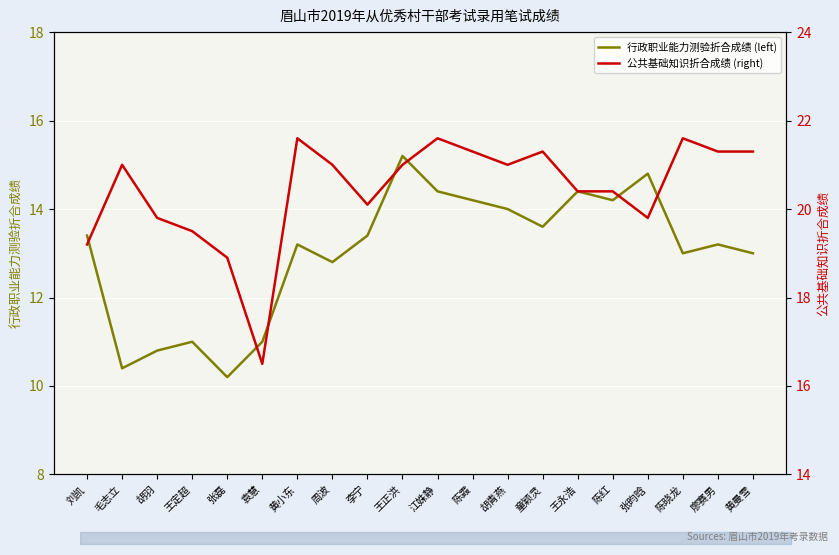

How many interior local peaks does the 公共基础知识折合成绩 (right) series have?

5